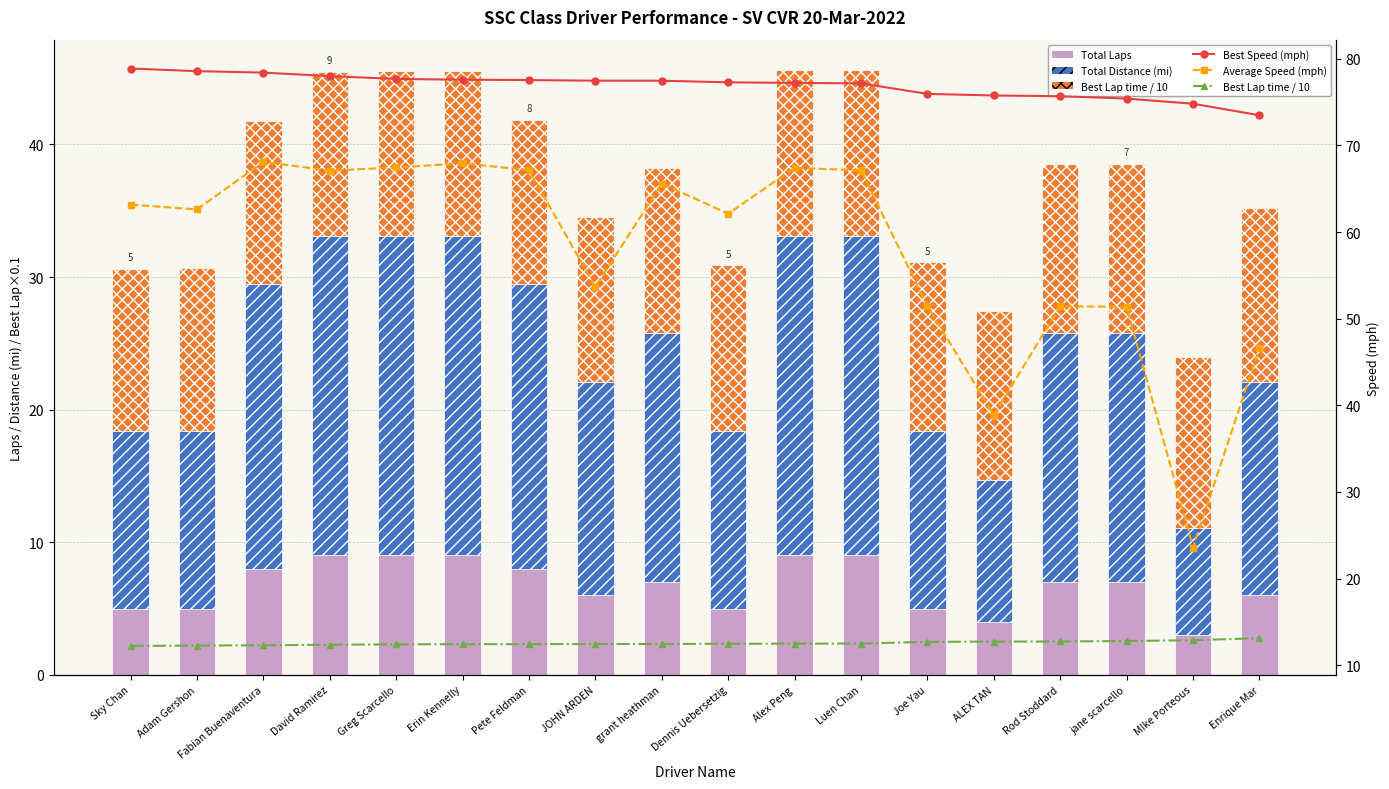

What is the smallest value displayed?

3.0